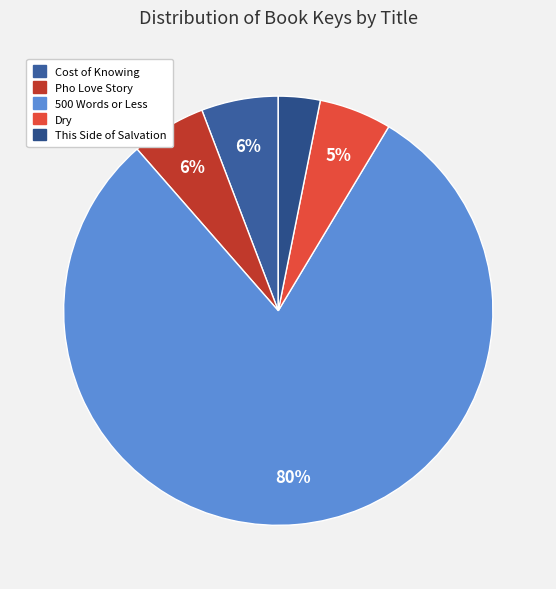

How many slices are in this pie chart?

5